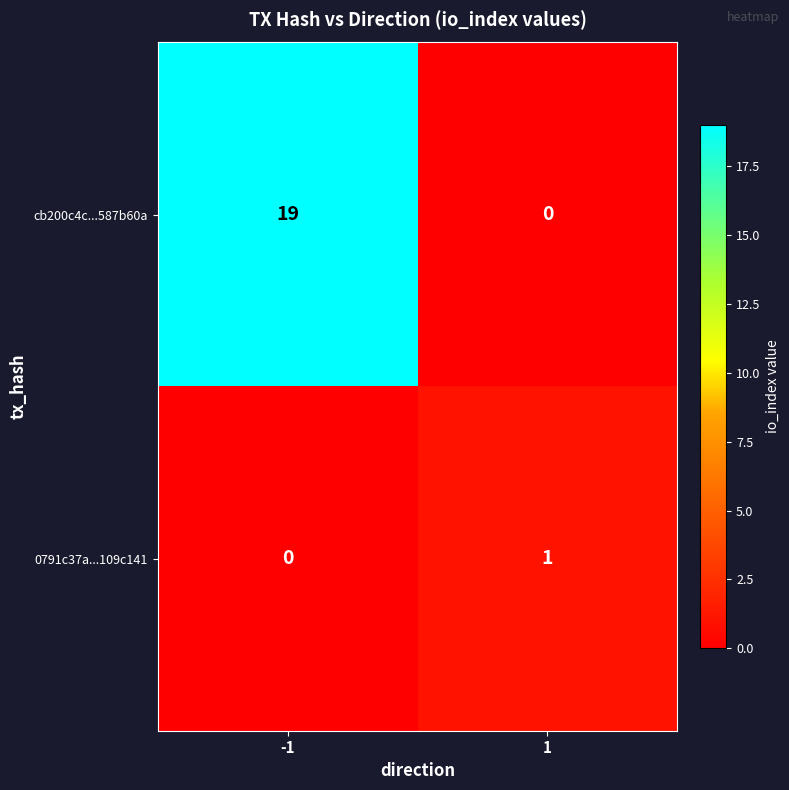

True or false: 0791c37a...109c141 has a value of 0 at -1.

True